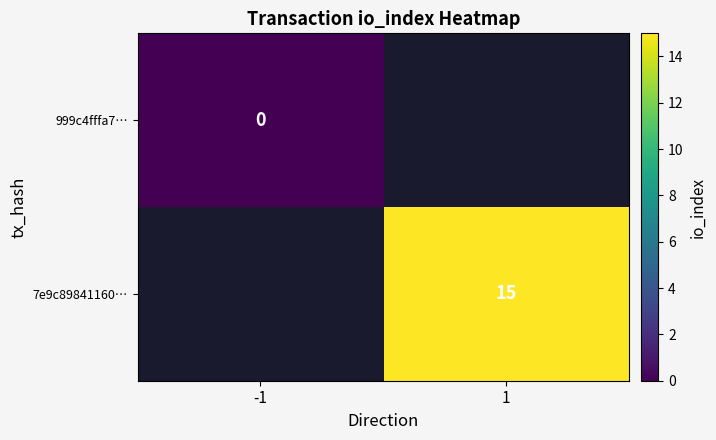

The value of 7e9c89841160… at 1 is 15. True or false?

True